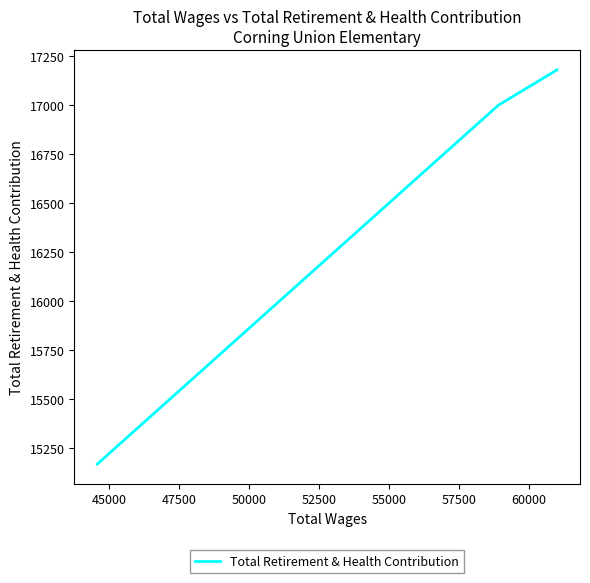

Reading left to right, what are all the values shown in this chart?

15170	16998	17178	17178